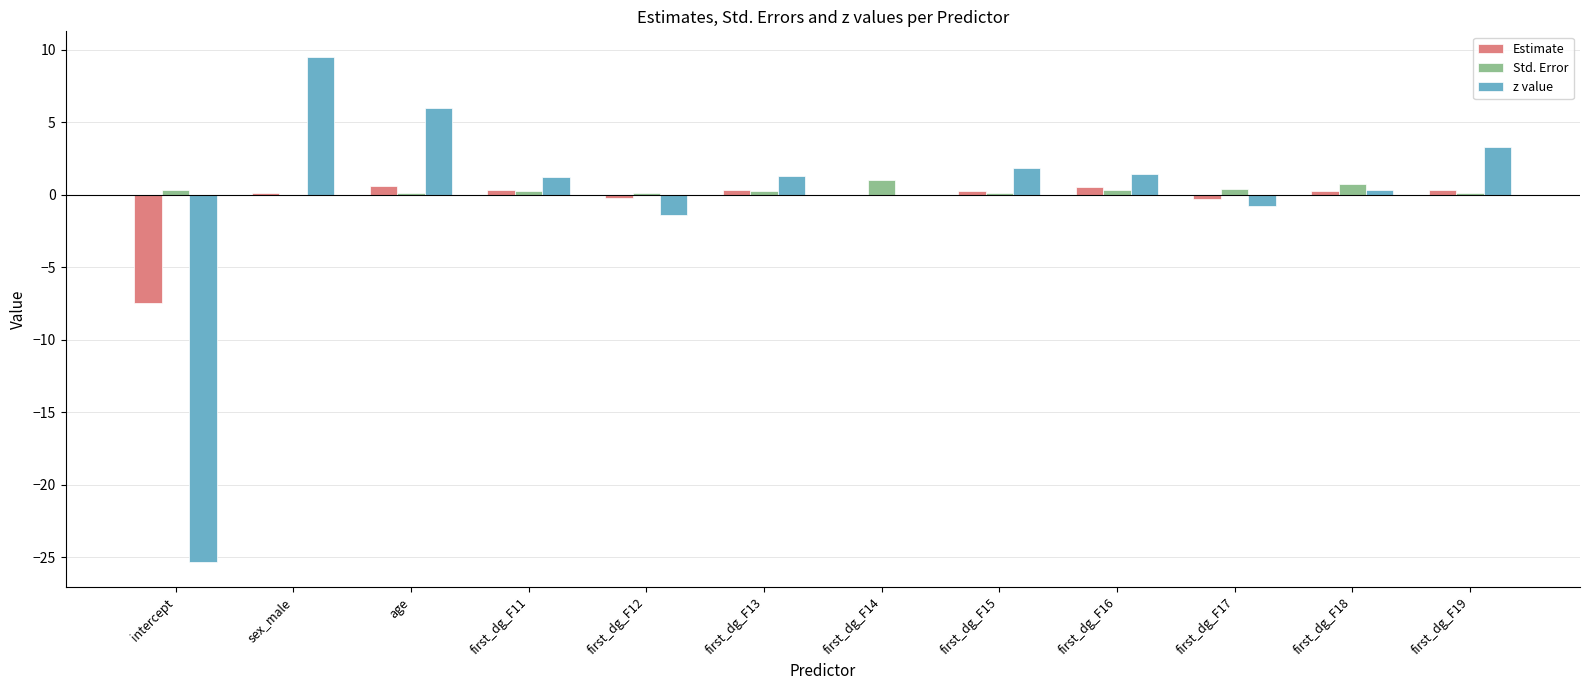

At which label does z value reach its peak?

sex_male